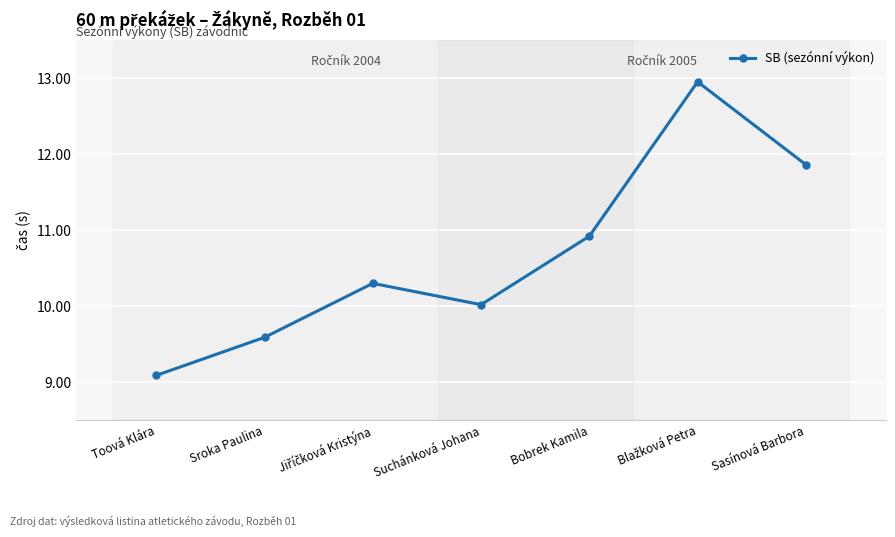

Where is the data nearest to the value 11?

Bobrek Kamila